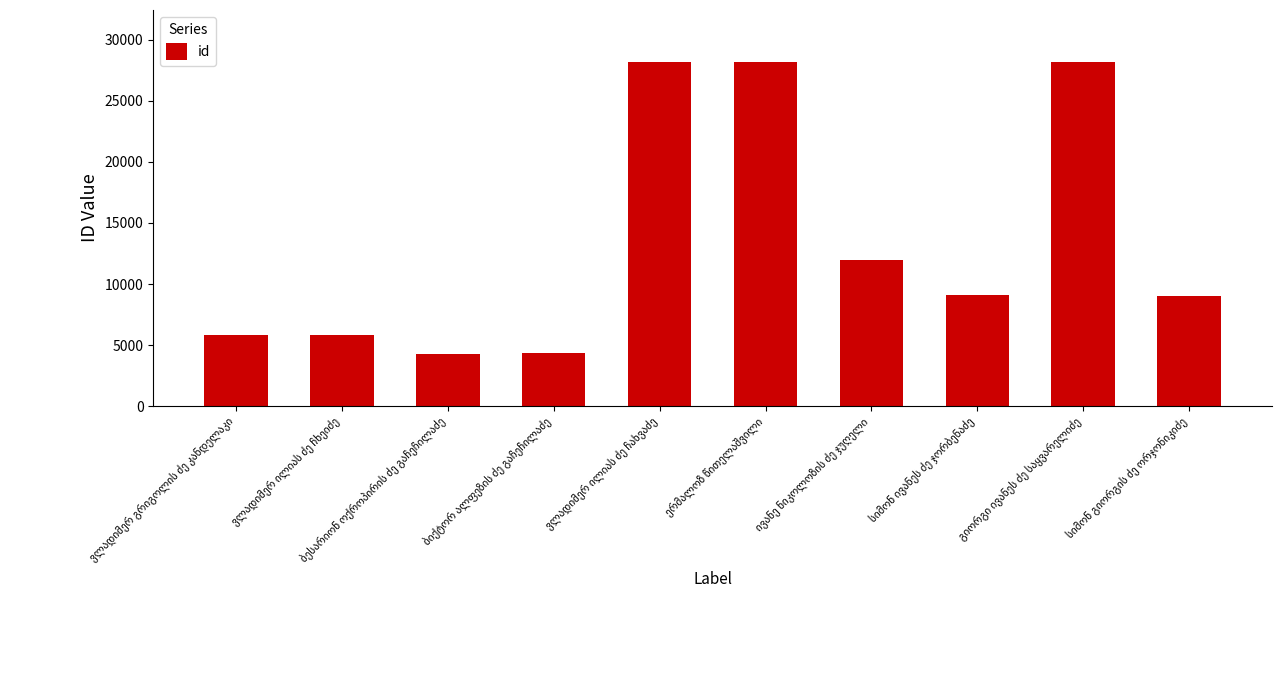

What is the maximum value shown in the chart?

28217